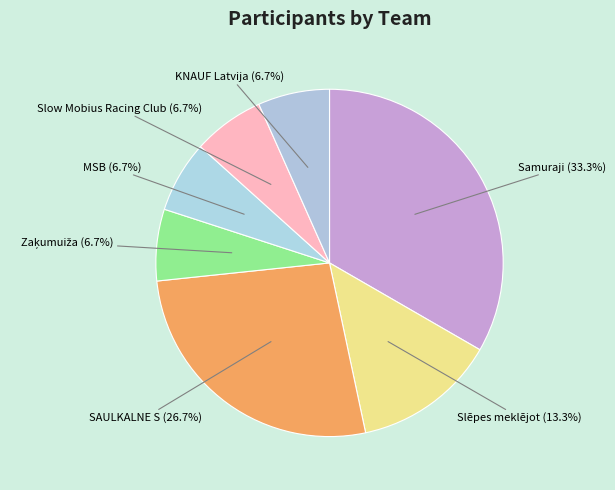

Does SAULKALNE S account for over 50% of the chart?

No